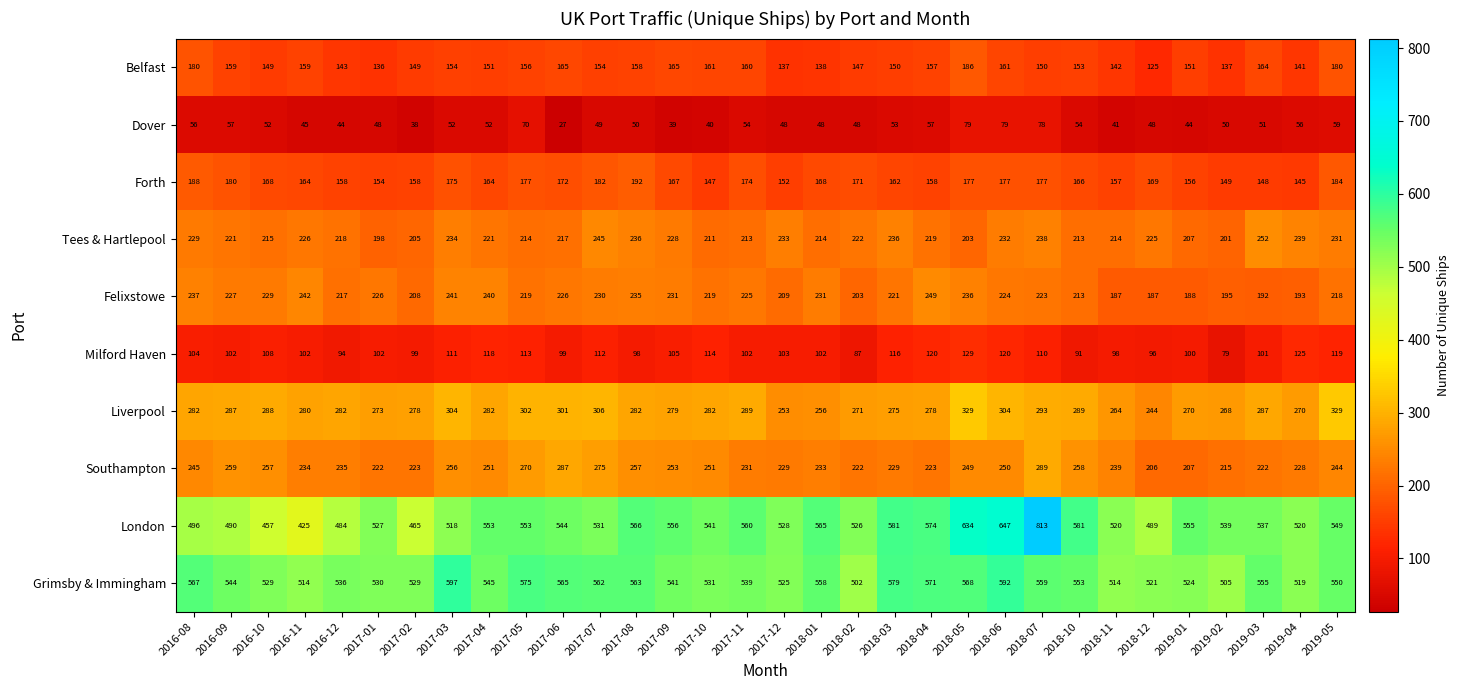

How many series are shown in this chart?

10